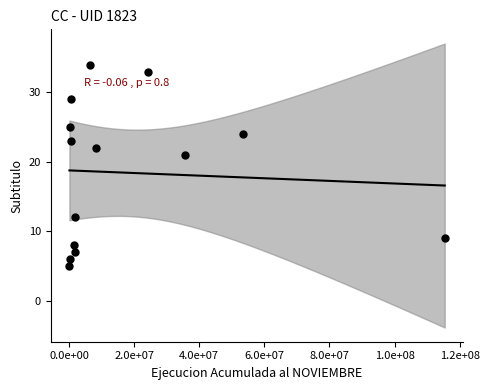

What Y value in the scatter plot is closest to 19?

21